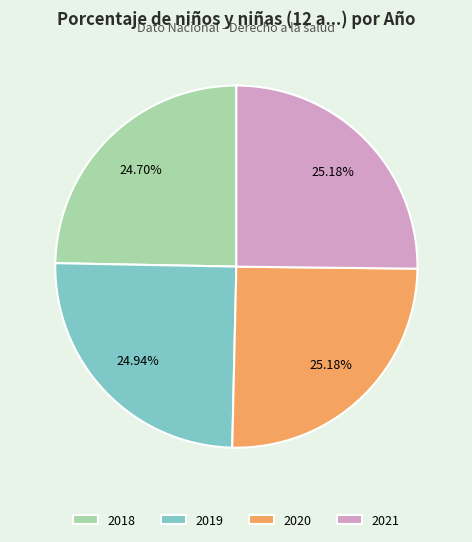

Approximately how many times larger is the value at 2018 compared to 2021?

1.0